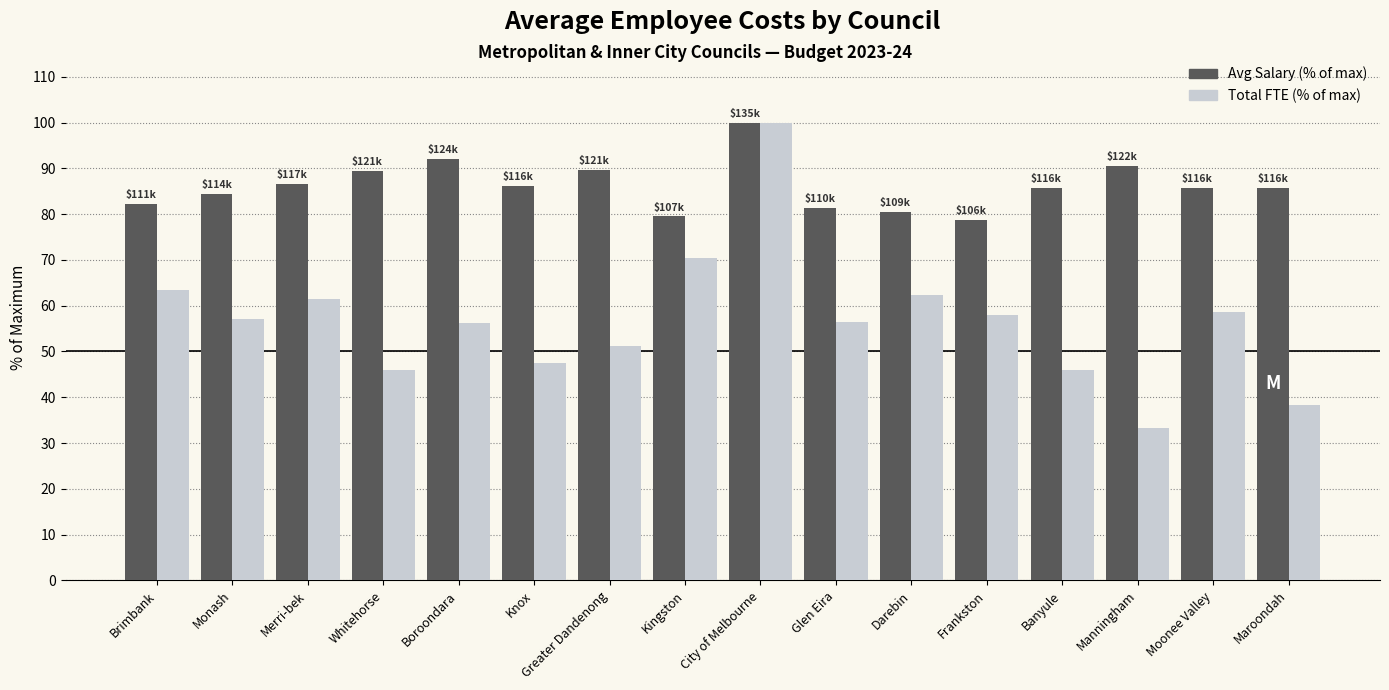

At which category is the sum across all series the highest?

City of Melbourne